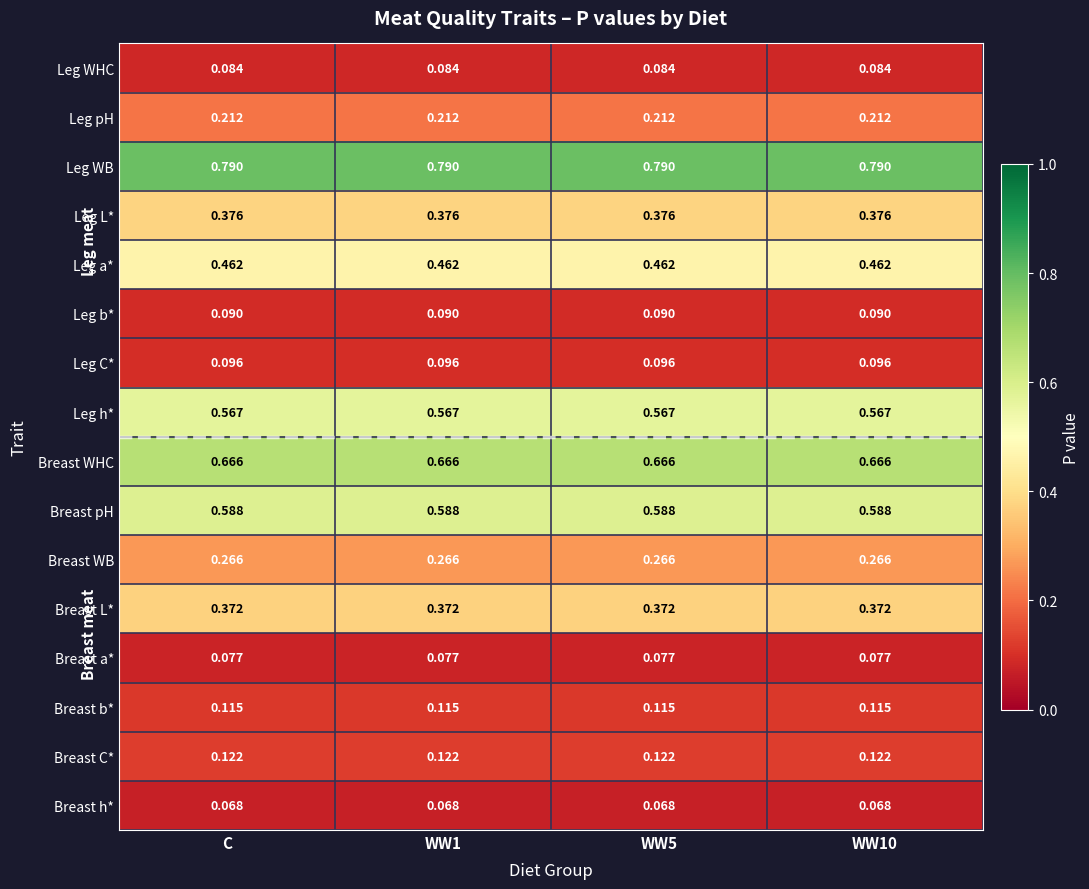

Rank the series by their maximum value, from lowest to highest.

Breast h*, Breast a*, Leg WHC, Leg b*, Leg C*, Breast b*, Breast C*, Leg pH, Breast WB, Breast L*, Leg L*, Leg a*, Leg h*, Breast pH, Breast WHC, Leg WB